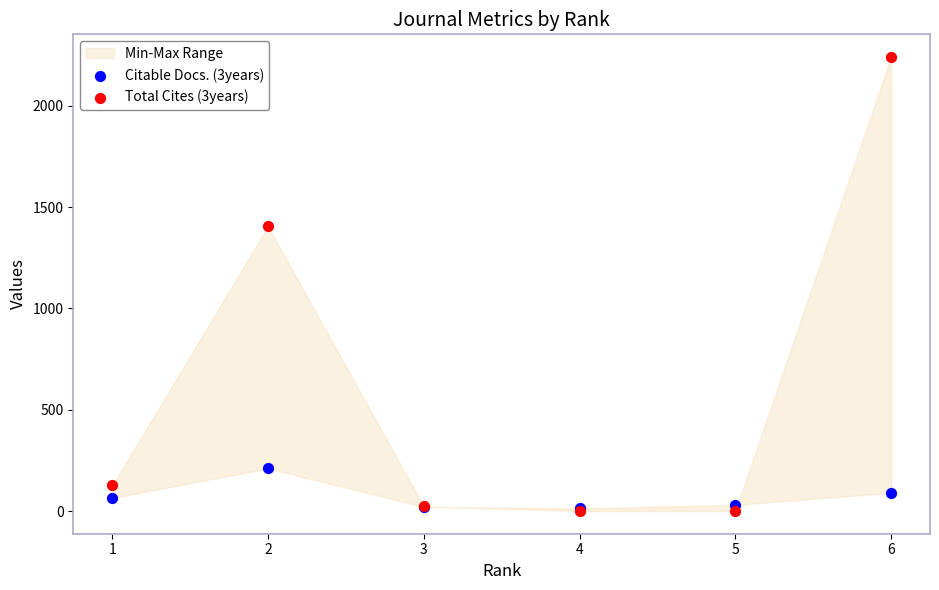

Which series contains the highest Y value?

Total Cites (3years)